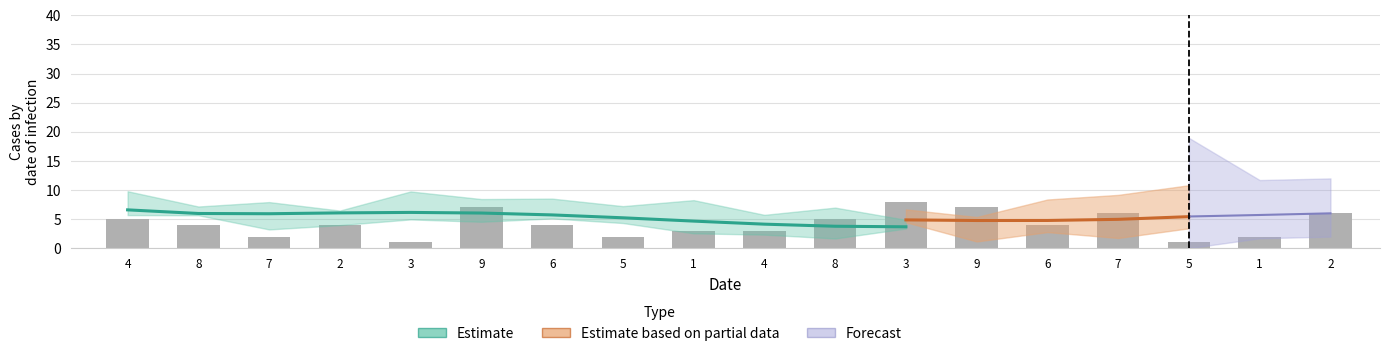

At which category does the chart reach its peak across all series?

3